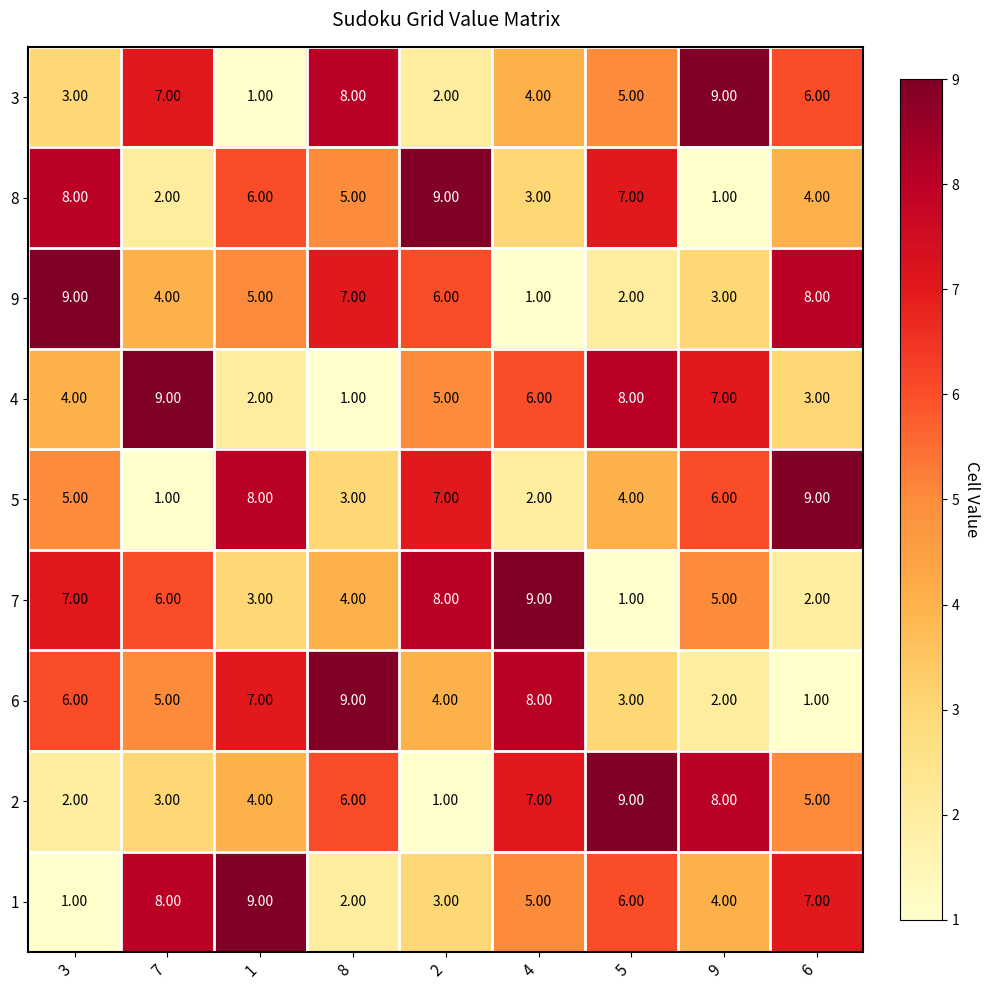

What is the sum of the 1 values at 4 and 2?

8